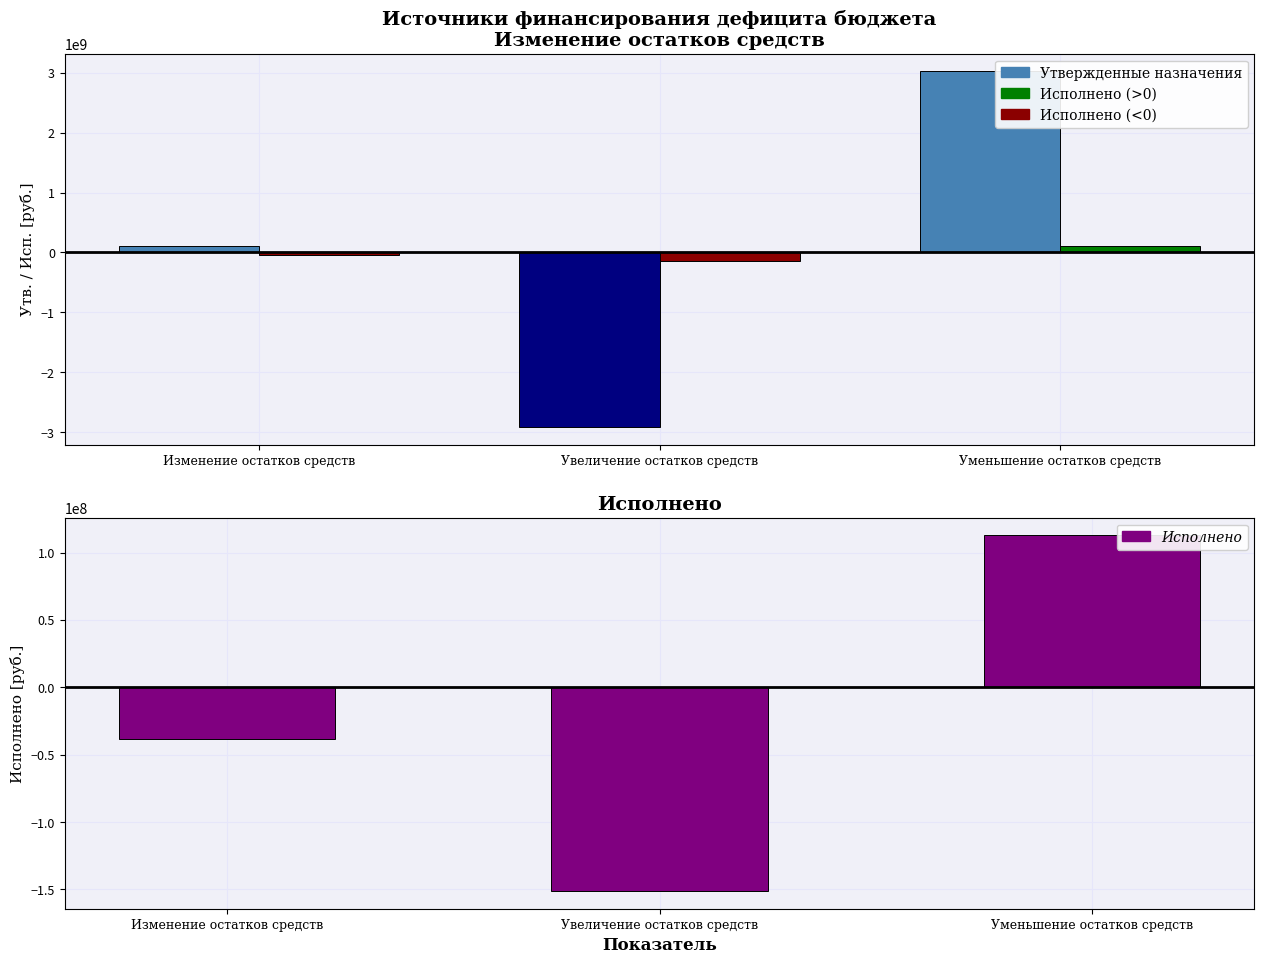

Are the bars horizontal?

No